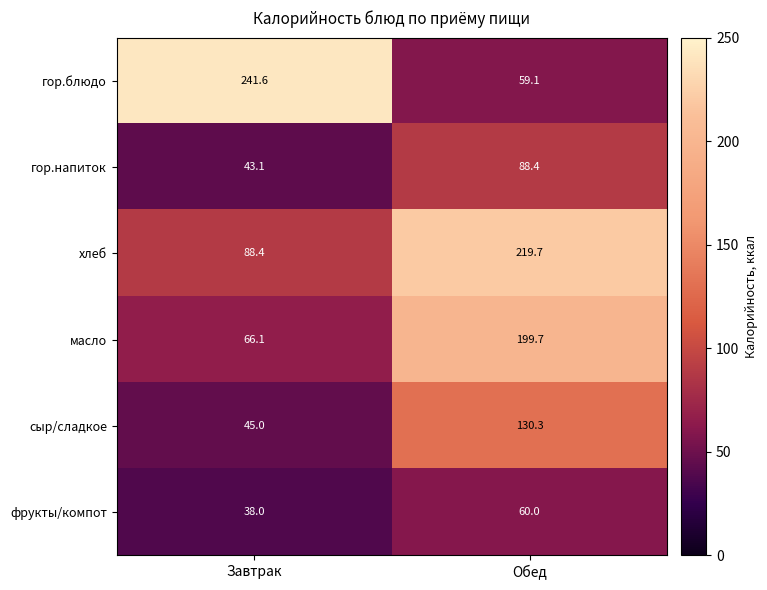

Reading left to right, what are all the values shown in this chart?

гор.блюдо: 241.6	59.1
гор.напиток: 43.1	88.4
хлеб: 88.4	219.7
масло: 66.1	199.7
сыр/сладкое: 45.0	130.3
фрукты/компот: 38.0	60.0